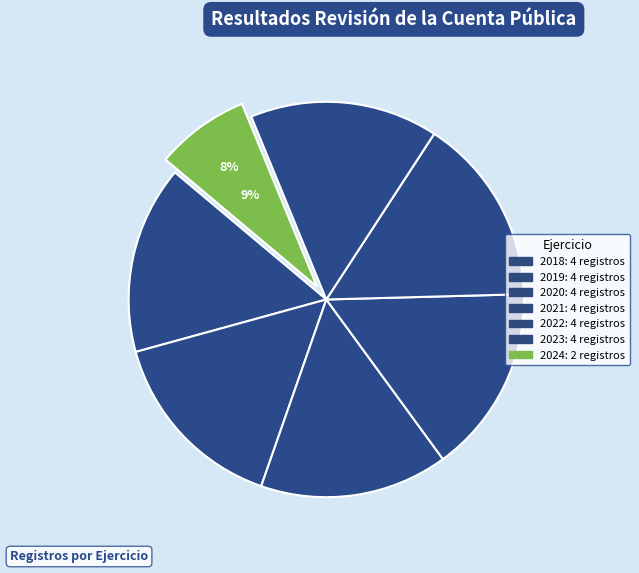

True or false: 2022 accounts for 15% of the total.

True